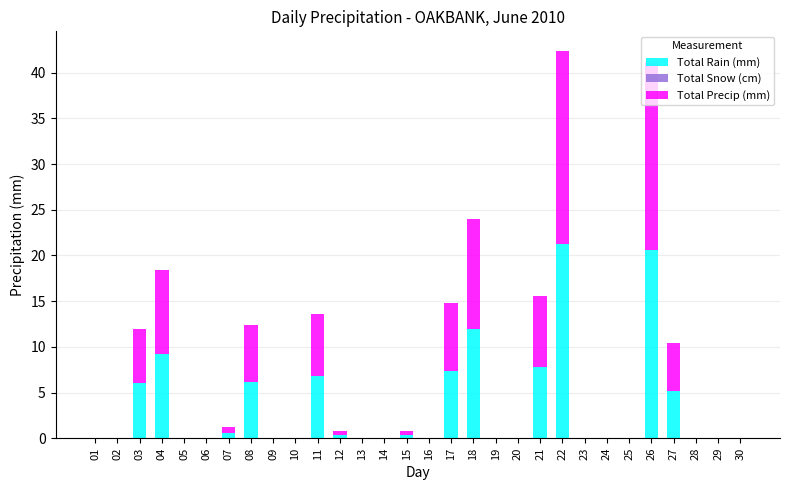

At which label is Total Rain (mm) closest to 10?

04